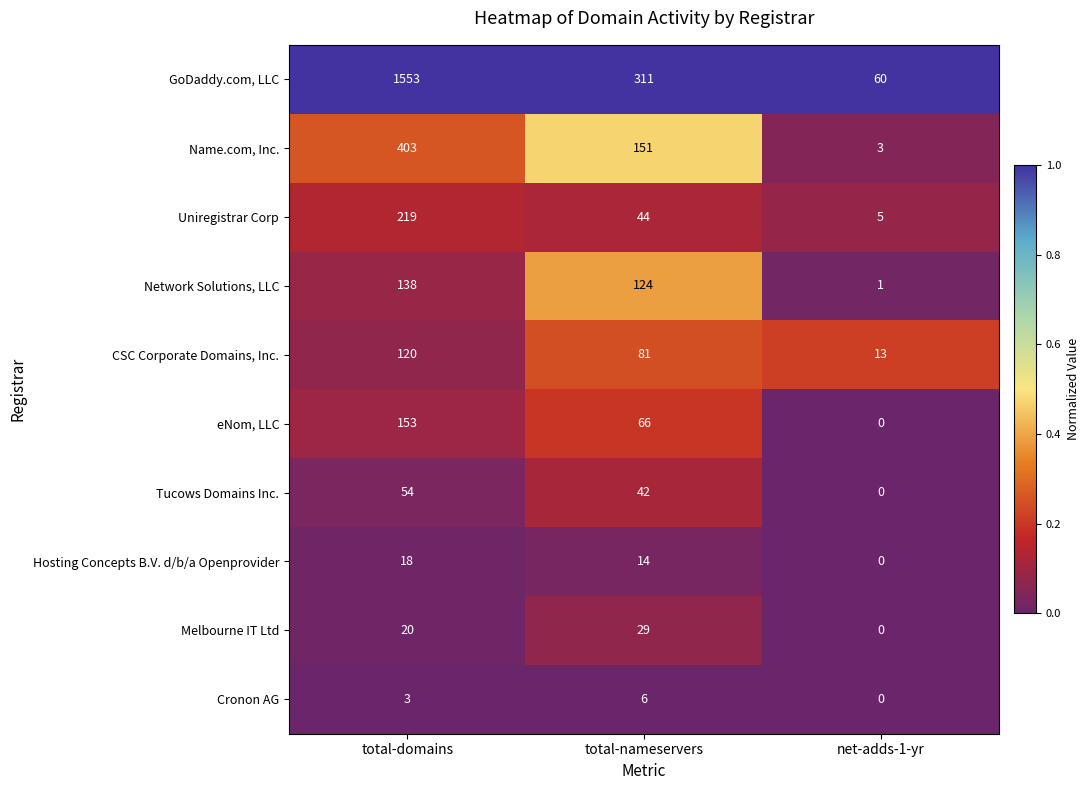

Which series has the largest total across all categories?

GoDaddy.com, LLC